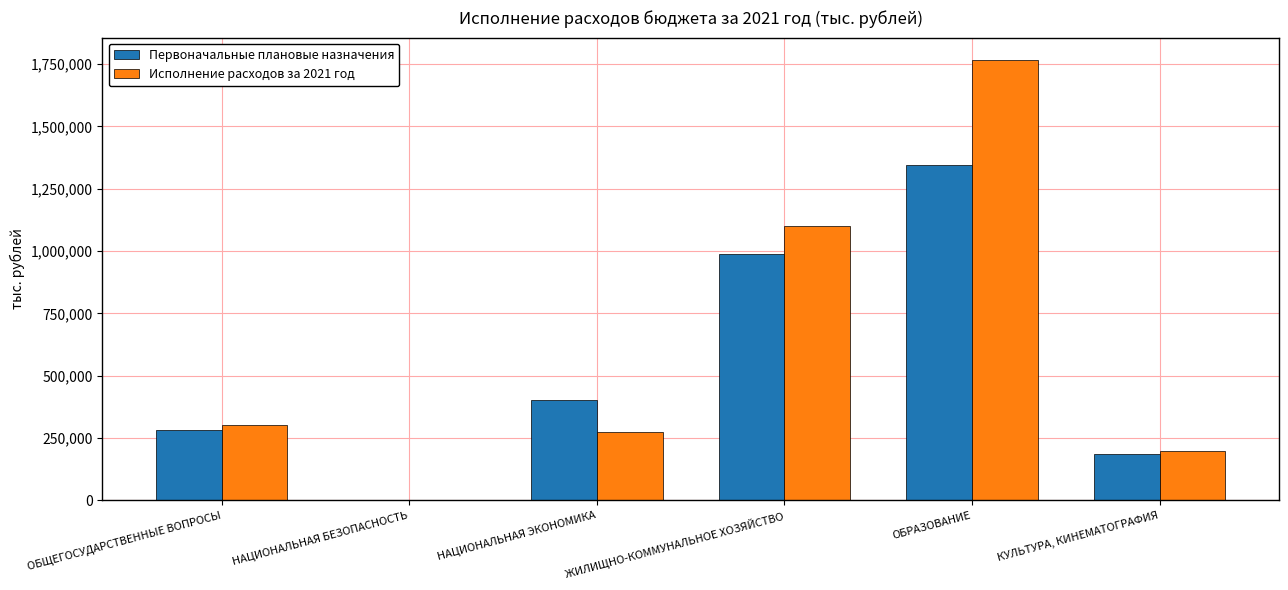

What is the approximate value of Первоначальные плановые назначения at ОБРАЗОВАНИЕ?

1346084.2